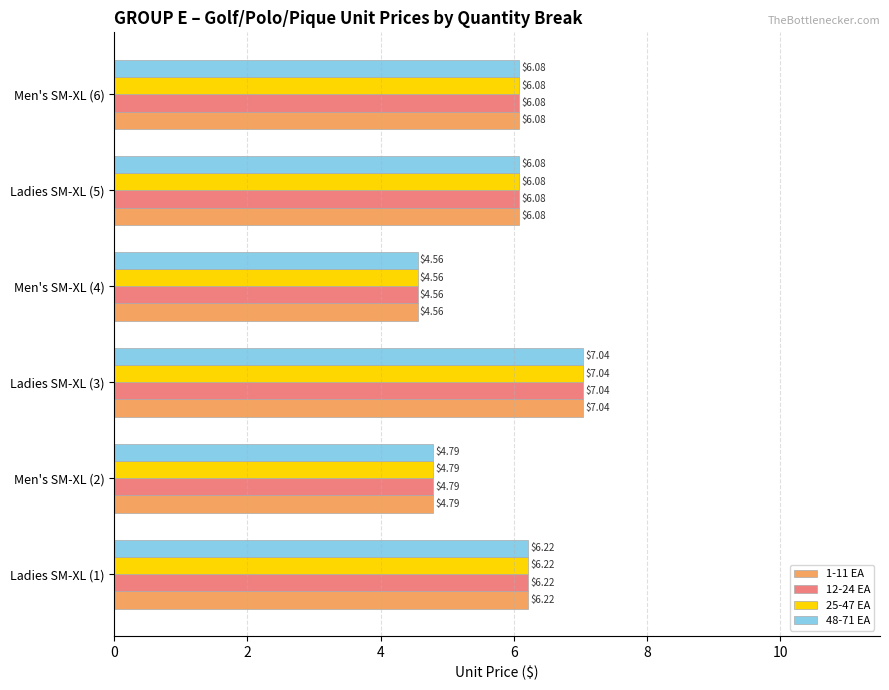

At how many categories does at least one series exceed 6?

4